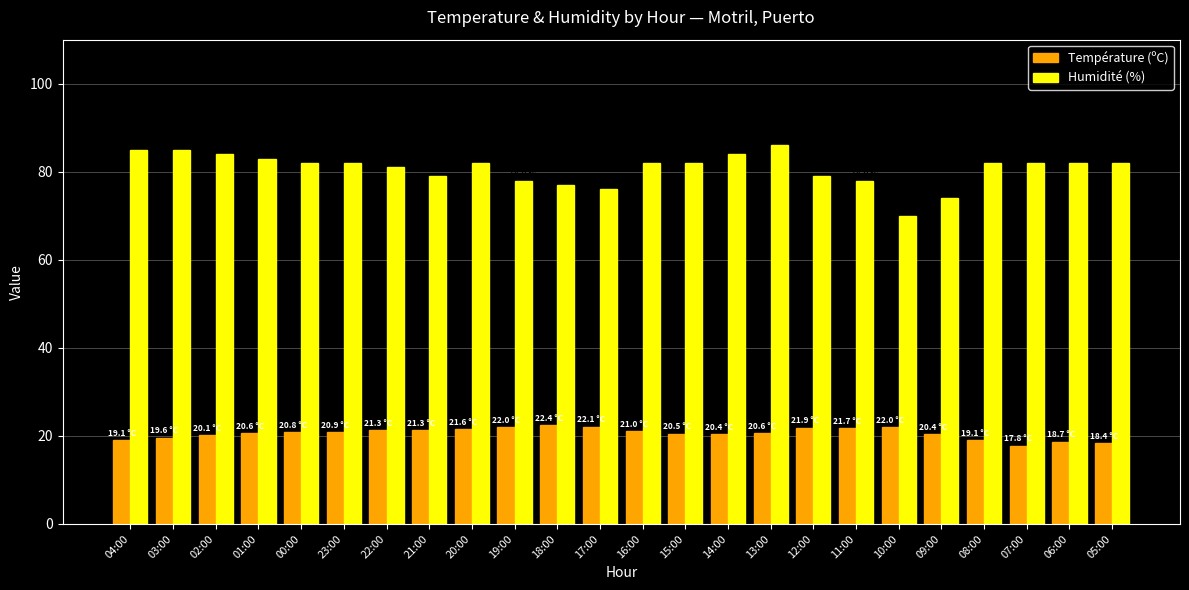

Is the value of Humidité (%) at 09:00 greater than the value of Température (ºC) at 00:00?

Yes